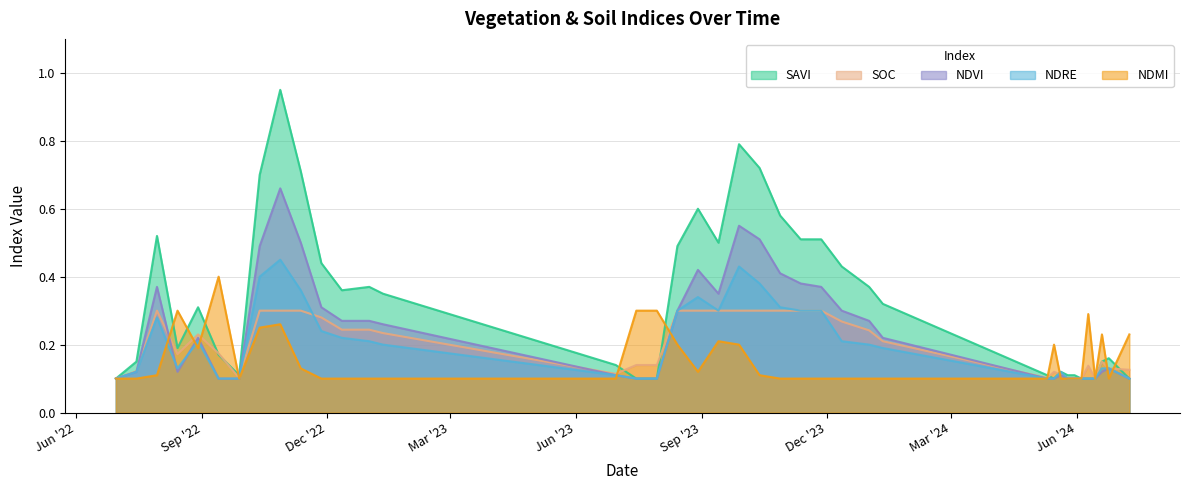

True or false: ndre and ndvi intersect in this chart.

True